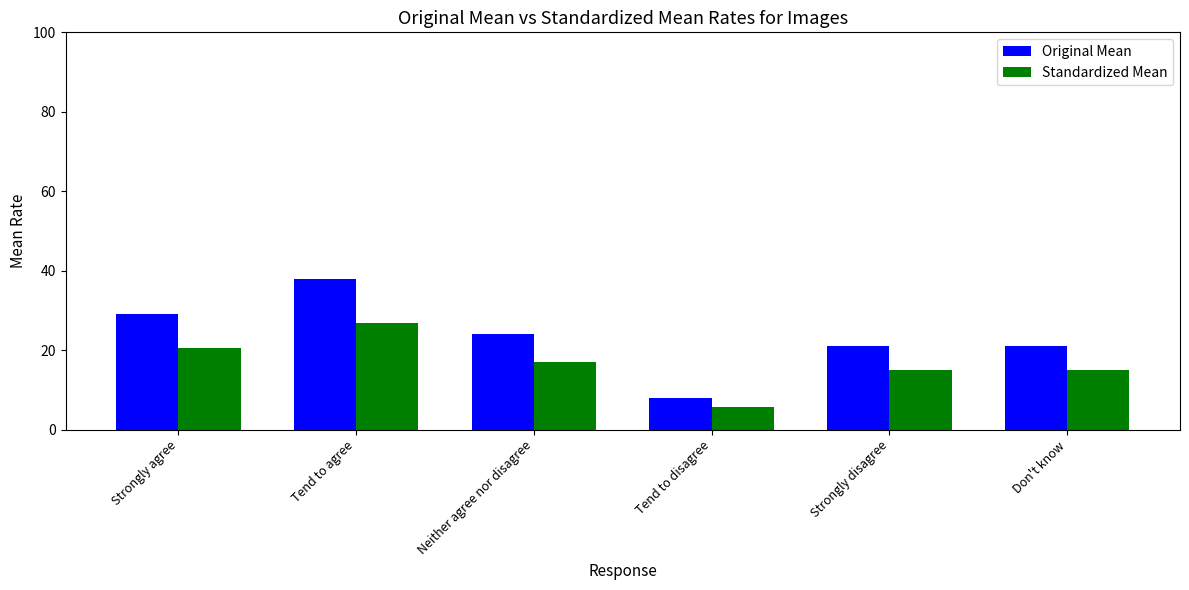

What is the sum of all Standardized Mean values?

100.0